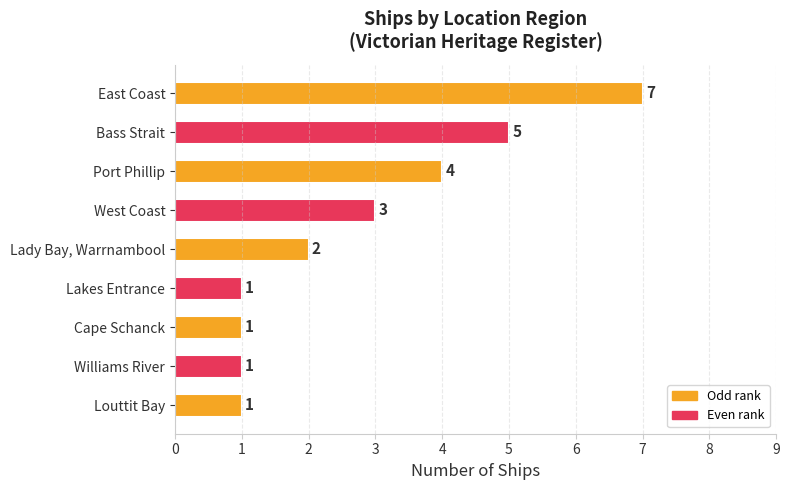

What is the difference between the second highest and second lowest values?

4